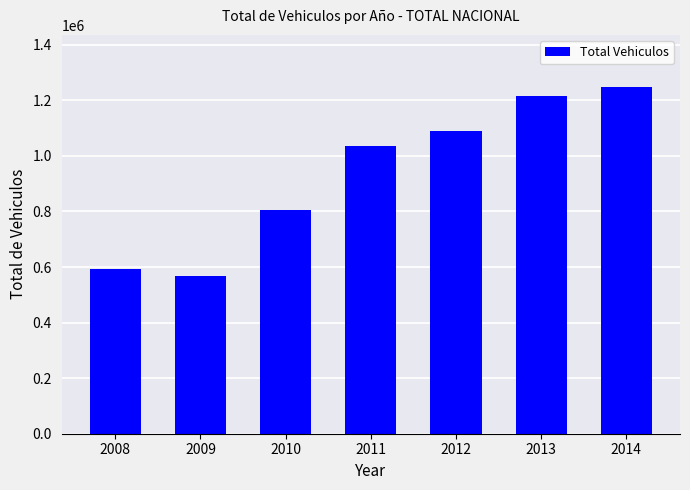

Rank the categories by value from lowest to highest.

2009, 2008, 2010, 2011, 2012, 2013, 2014